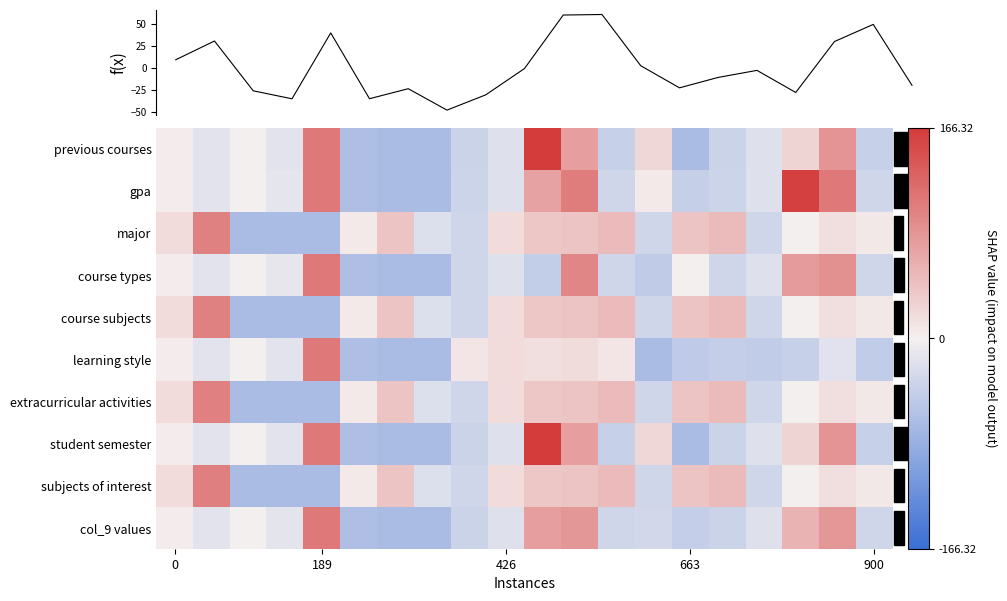

List the series in order of their peak value, highest first.

previous courses, student semester, gpa, course types, learning style, col_9 values, subjects of interest, extracurricular activities, course subjects, major